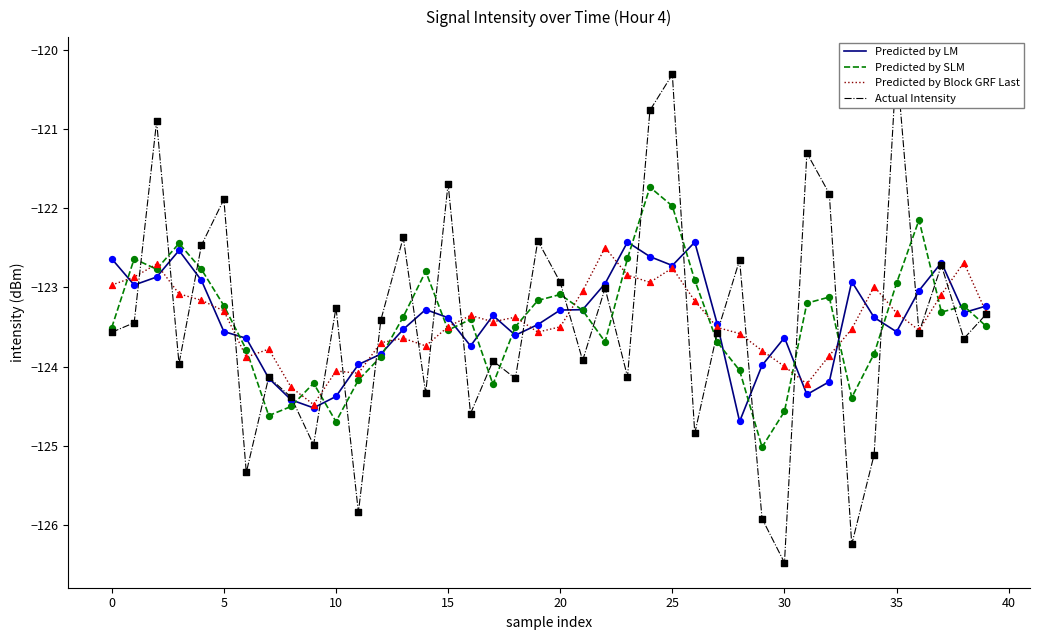

Which series has the widest spread of Y values?

Actual Intensity